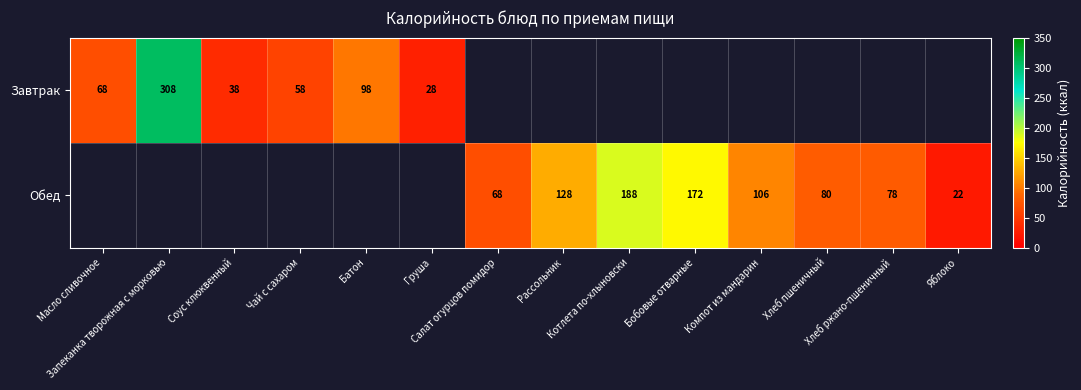

What is the difference between the maximum and minimum values in the Завтрак series?

280.0